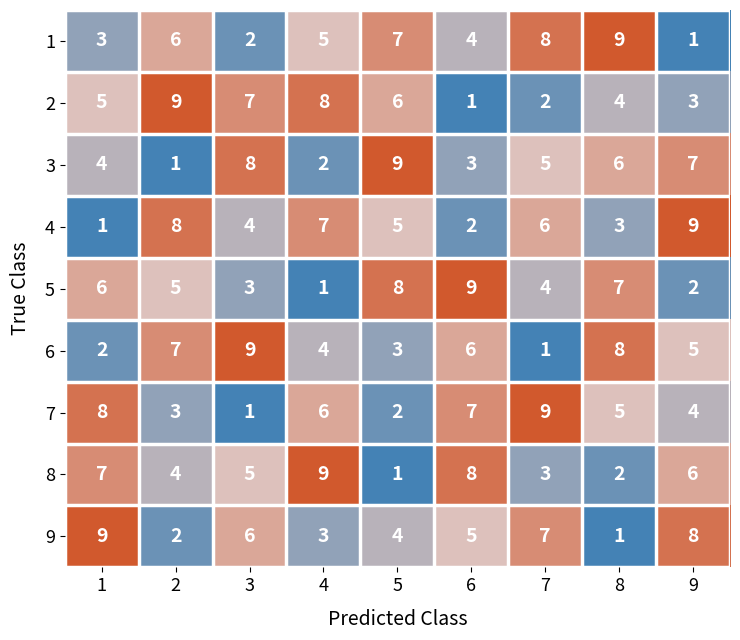

What is the spread (max minus min) of values at 4?

8